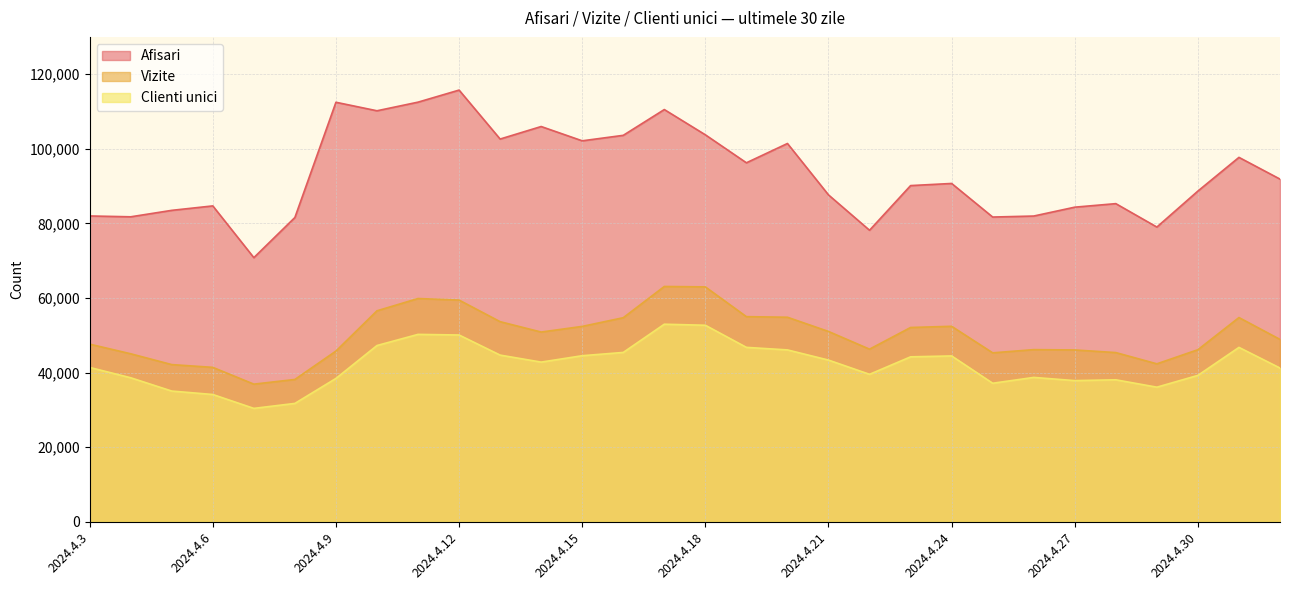

What is the label of the 25th point from the right?

2024.4.8